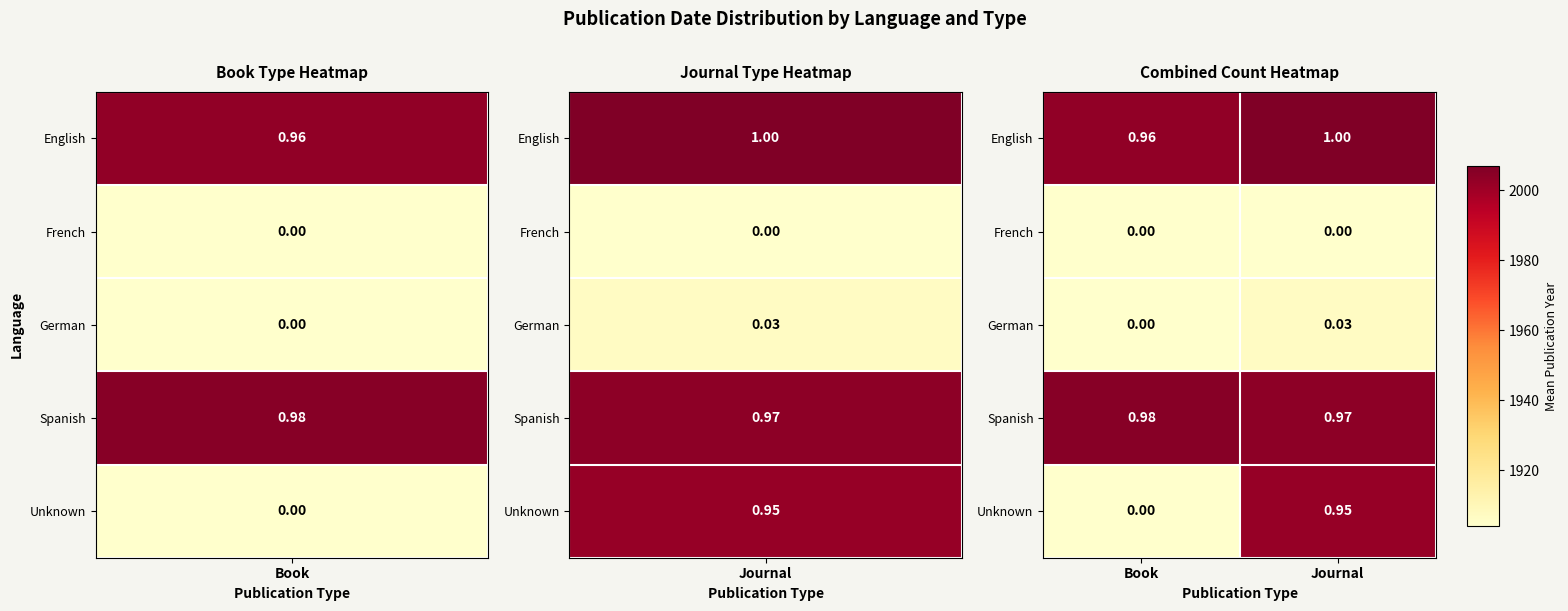

At which category is the sum across all series the highest?

Journal